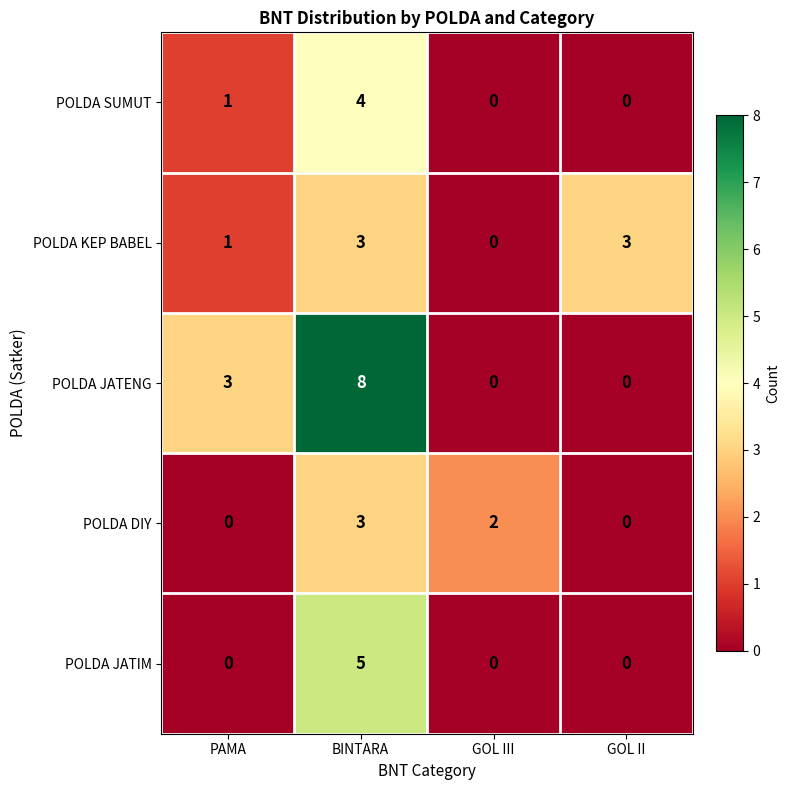

Between BINTARA and GOL II, which series saw the biggest shift?

POLDA JATENG